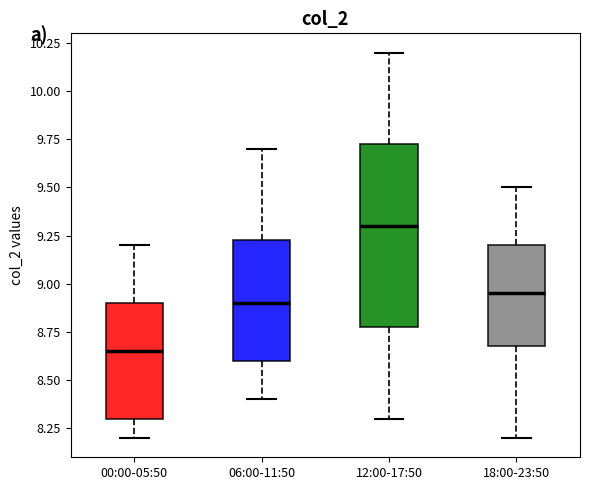

Reading left to right, read every box against the y-axis: the position of its median line, the range the box covers, and the ends of its whiskers. The values are not printed on the chart, so give them approximately, as read against the axis.

00:00-05:50: median 8.65, box 8.30 to 8.90, whiskers 8.20 to 9.20
06:00-11:50: median 8.90, box 8.60 to 9.25, whiskers 8.40 to 9.70
12:00-17:50: median 9.30, box 8.80 to 9.75, whiskers 8.30 to 10.20
18:00-23:50: median 8.95, box 8.70 to 9.20, whiskers 8.20 to 9.50